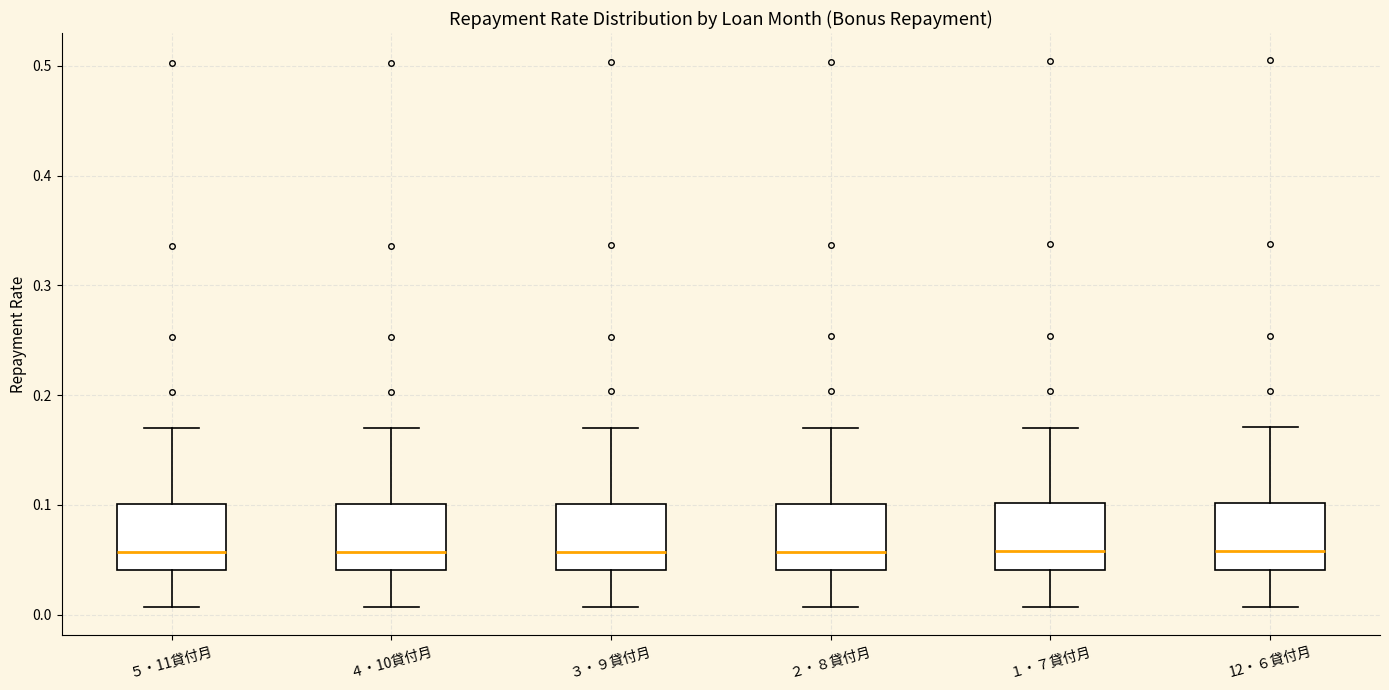

Reading left to right, transcribe this box plot: for each box, give where its median line is, the range the box spans, and where its two whiskers end, as read against the y-axis. The values are not printed on the chart, so give them approximately, as read against the axis.

５・11貸付月: median 0.06, box 0.04 to 0.10, whiskers 0.01 to 0.17
４・10貸付月: median 0.06, box 0.04 to 0.10, whiskers 0.01 to 0.17
３・９貸付月: median 0.06, box 0.04 to 0.10, whiskers 0.01 to 0.17
２・８貸付月: median 0.06, box 0.04 to 0.10, whiskers 0.01 to 0.17
１・７貸付月: median 0.06, box 0.04 to 0.10, whiskers 0.01 to 0.17
12・６貸付月: median 0.06, box 0.04 to 0.10, whiskers 0.01 to 0.17